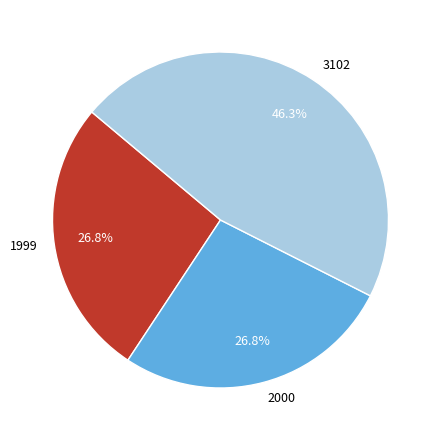

How many slices are in this pie chart?

3